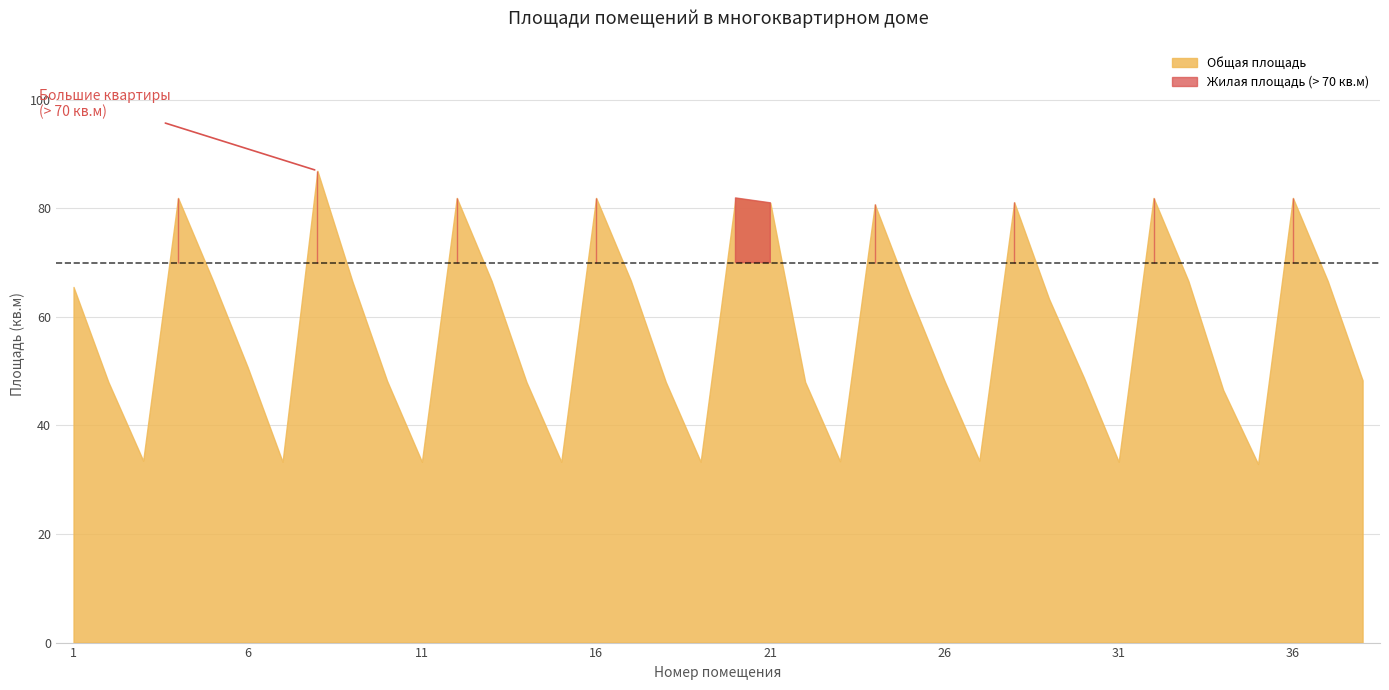

Is it true that Общая площадь equals 111.7 at 12?

False